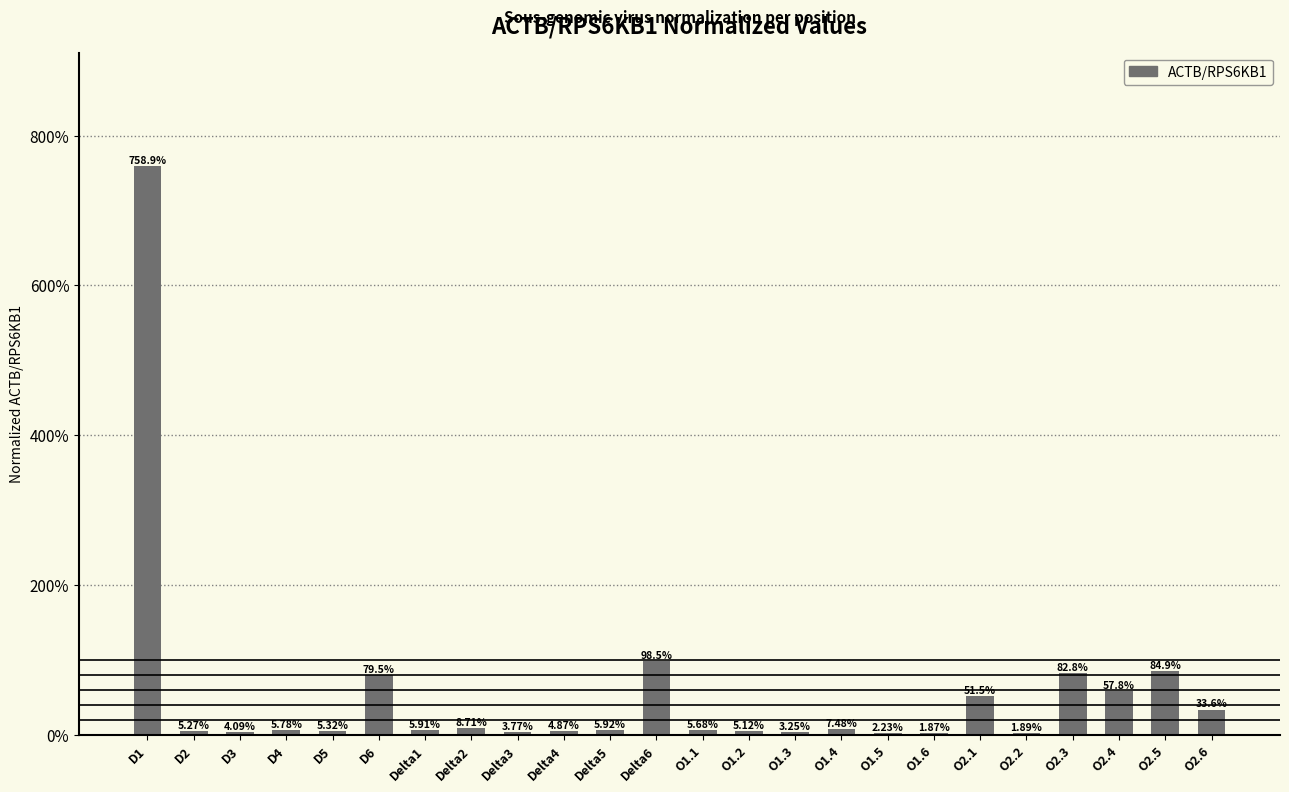

Rank the categories by value from lowest to highest.

O1.6, O2.2, O1.5, O1.3, Delta3, D3, Delta4, O1.2, D2, D5, O1.1, D4, Delta1, Delta5, O1.4, Delta2, O2.6, O2.1, O2.4, D6, O2.3, O2.5, Delta6, D1